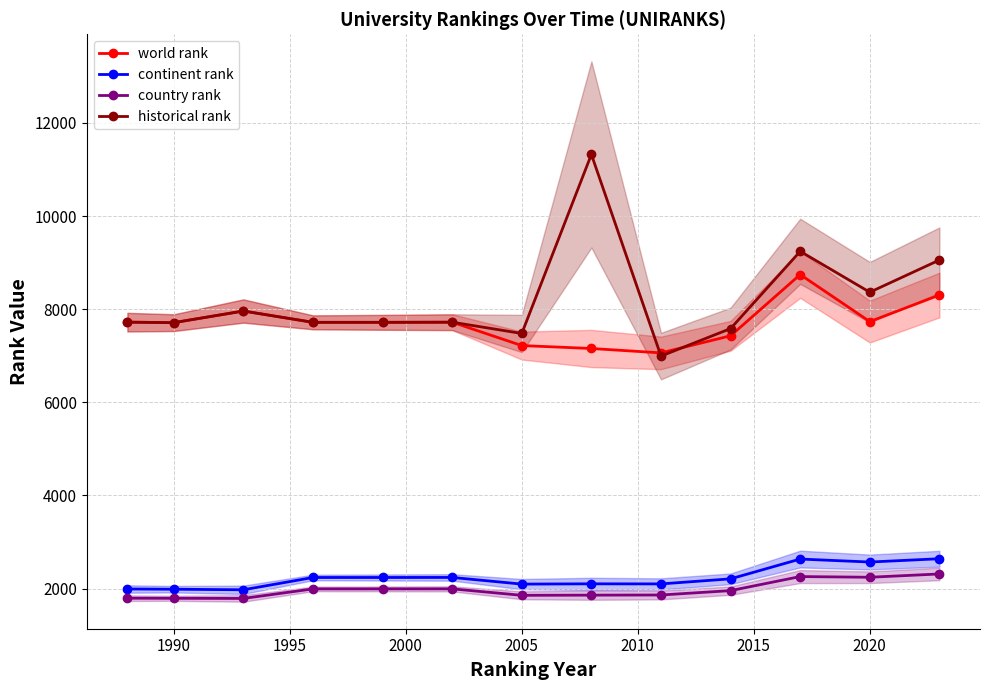

True or false: country rank has a value of 1790 at 1990.

True